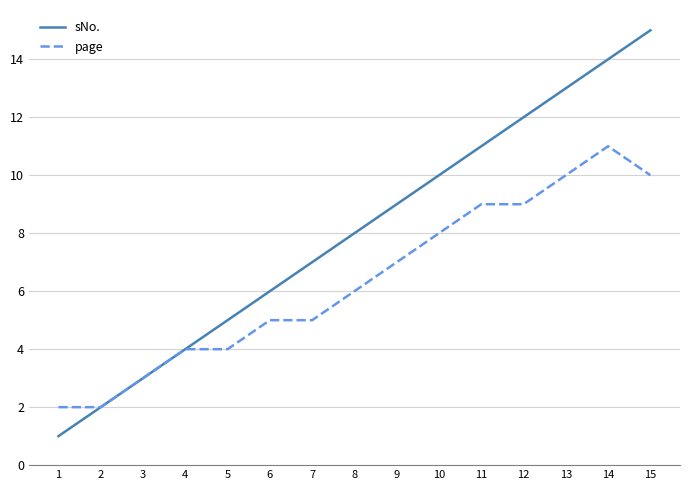

What is the difference between the highest and lowest values at 9?

2